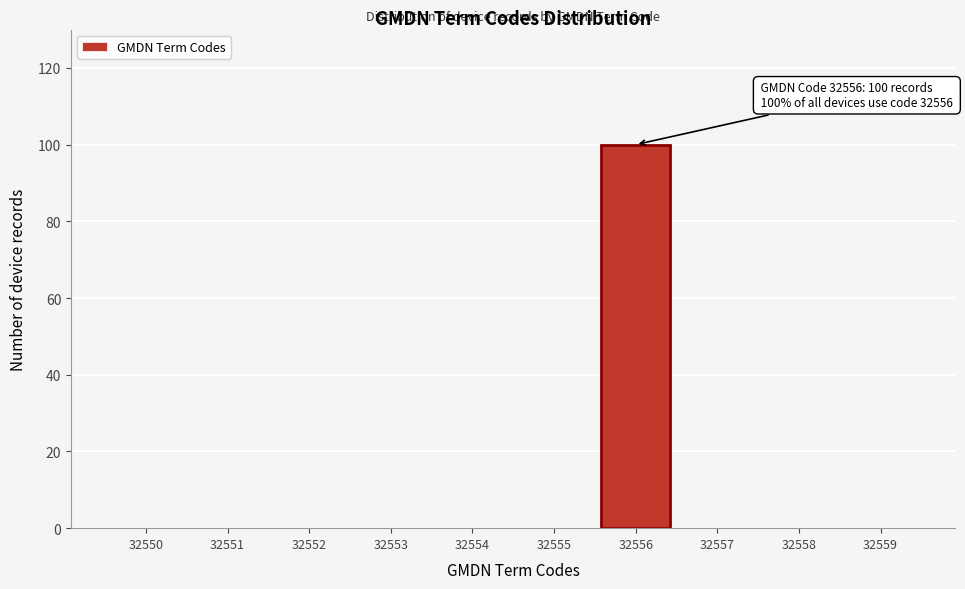

Reading right to left, what are all the values shown in this chart?

32559=0	32558=0	32557=0	32556=100	32555=0	32554=0	32553=0	32552=0	32551=0	32550=0